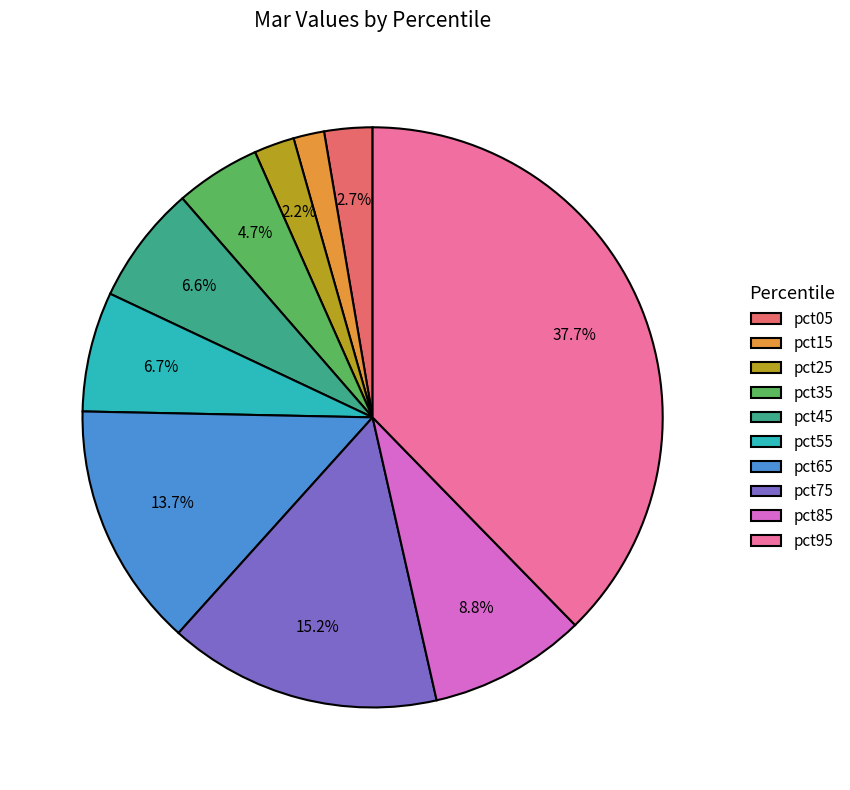

Which has a higher value, pct15 or pct65?

pct65